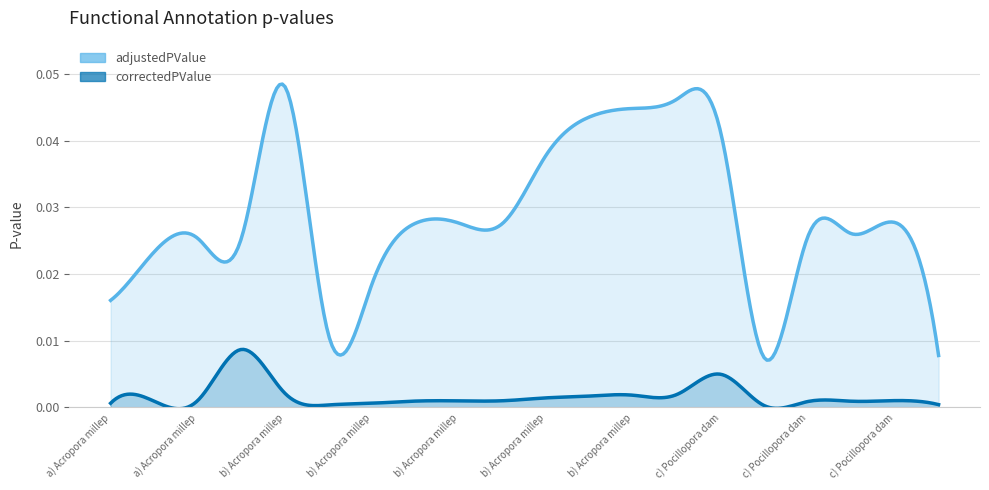

Is it true that correctedPValue equals 0.0 at b) Acropora millepora - Bleaching Alert 10?

True